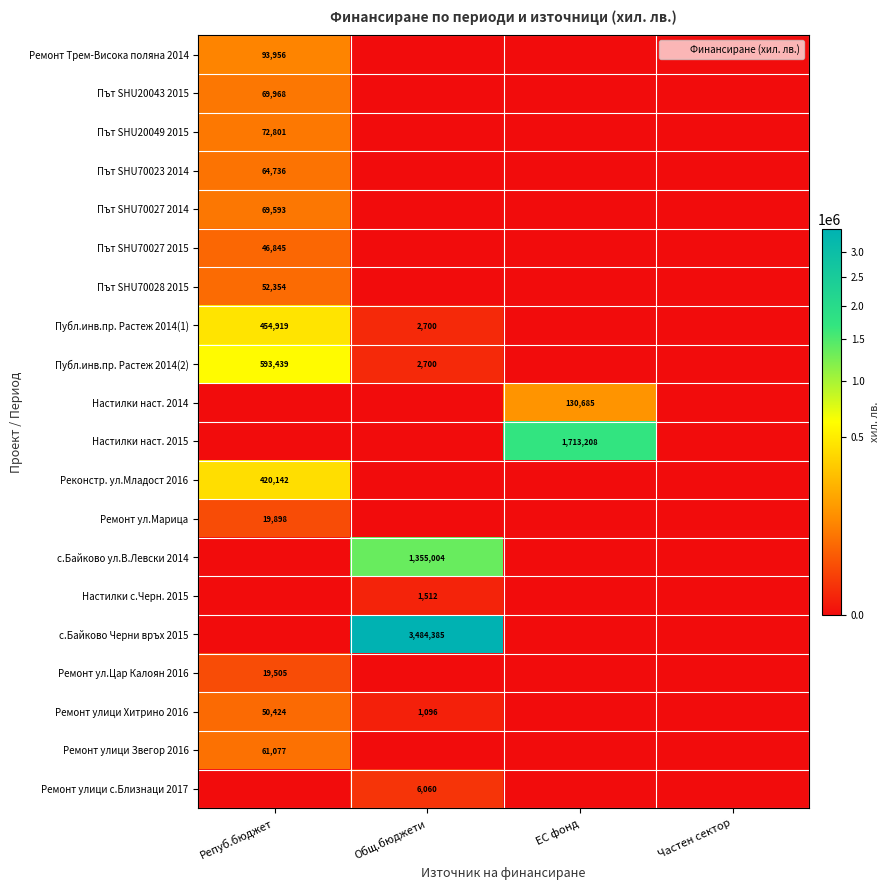

Is it true that Настилки наст. 2014 equals 225067 at ЕС фонд?

False